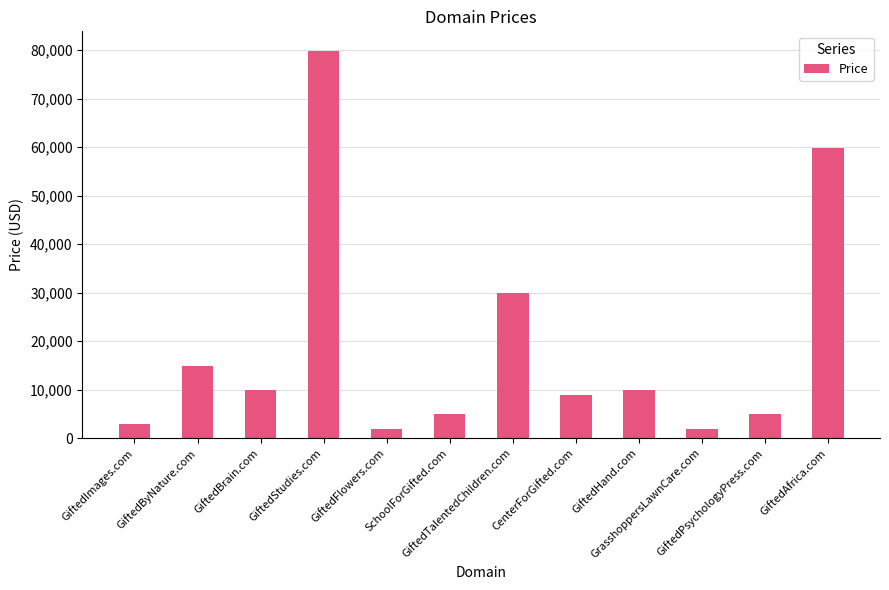

Reading left to right, list all the values displayed in this chart.

2888	14888	9888	79888	1888	4888	29888	8888	9888	1888	4888	59888